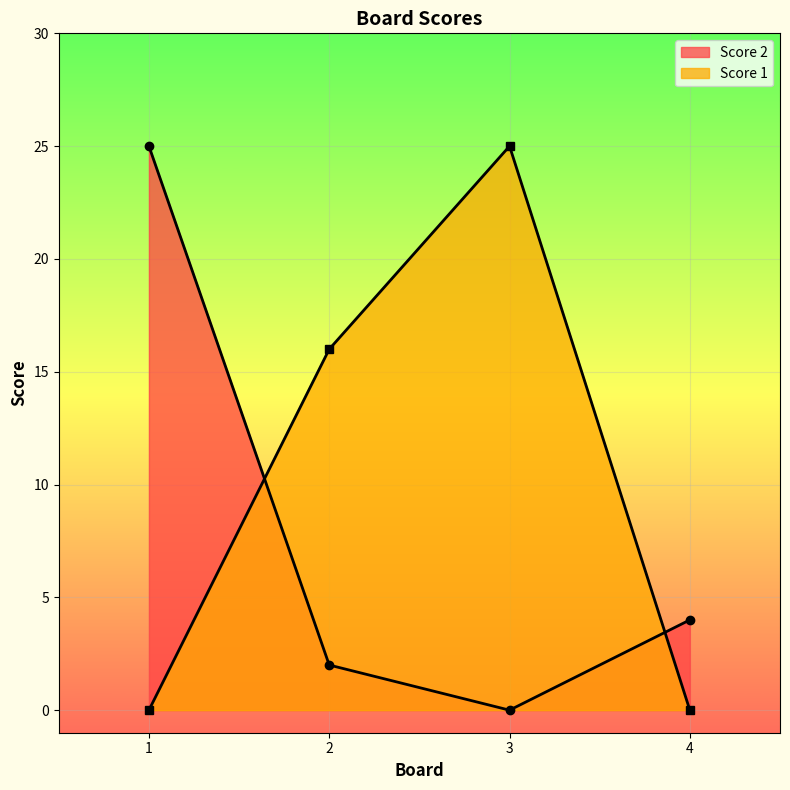

How many data points in Score 1 are above 16?

1